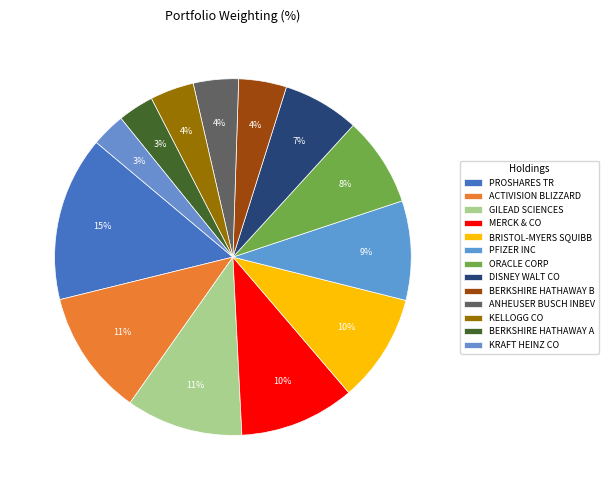

To the nearest percent, what portion does PROSHARES TR represent?

15%